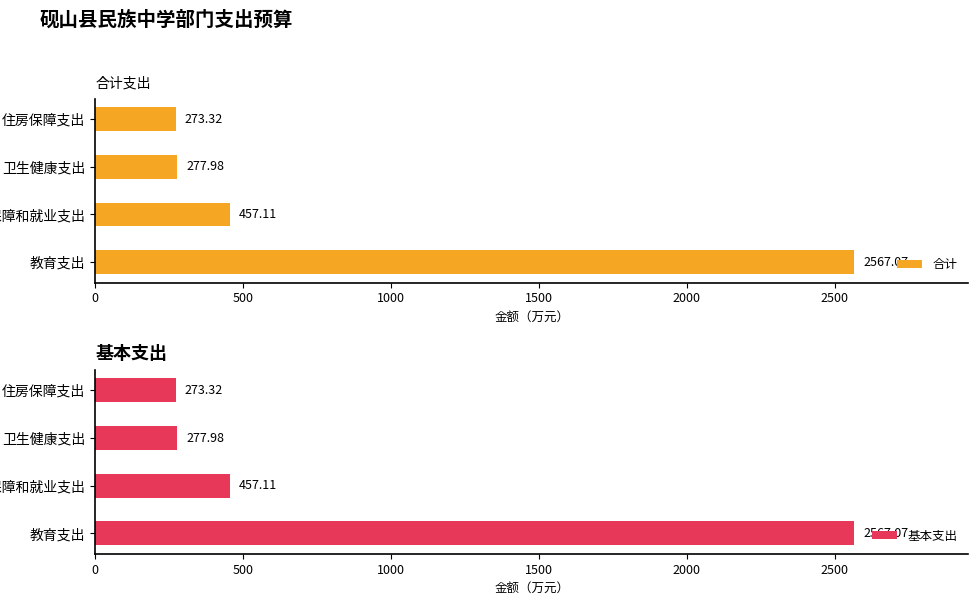

What is the greatest value displayed?

2567.1